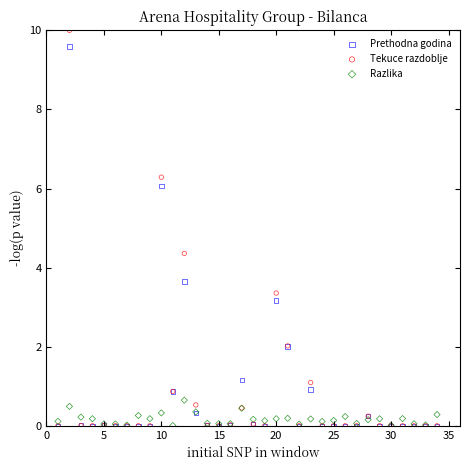

Which series reaches the maximum Y coordinate?

Tekuce razdoblje